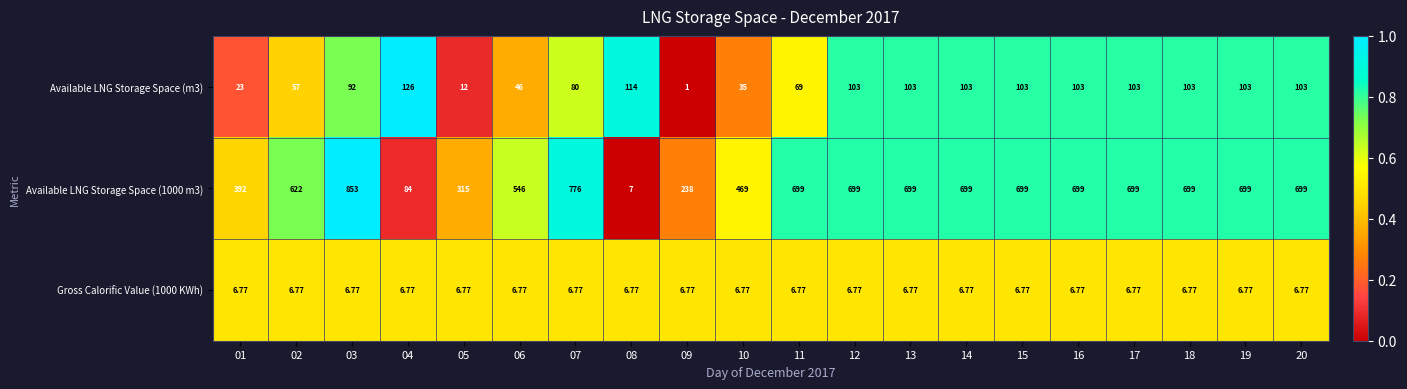

How many data points in Available LNG Storage Space (1000 m3) are less than 699?

8